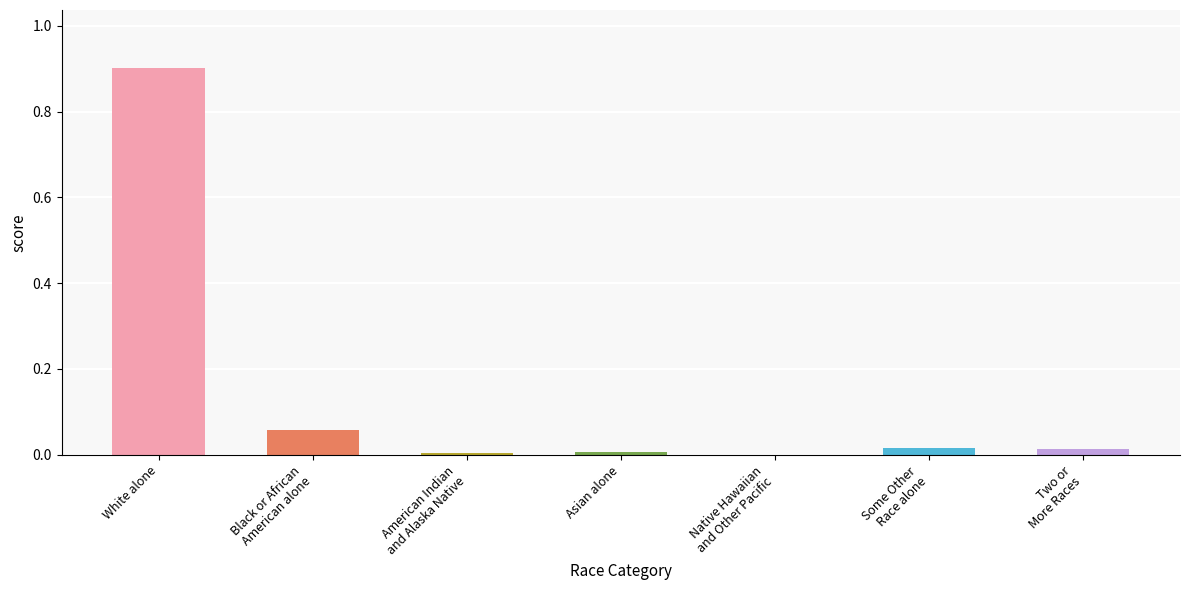

How many data points does each series have?

7